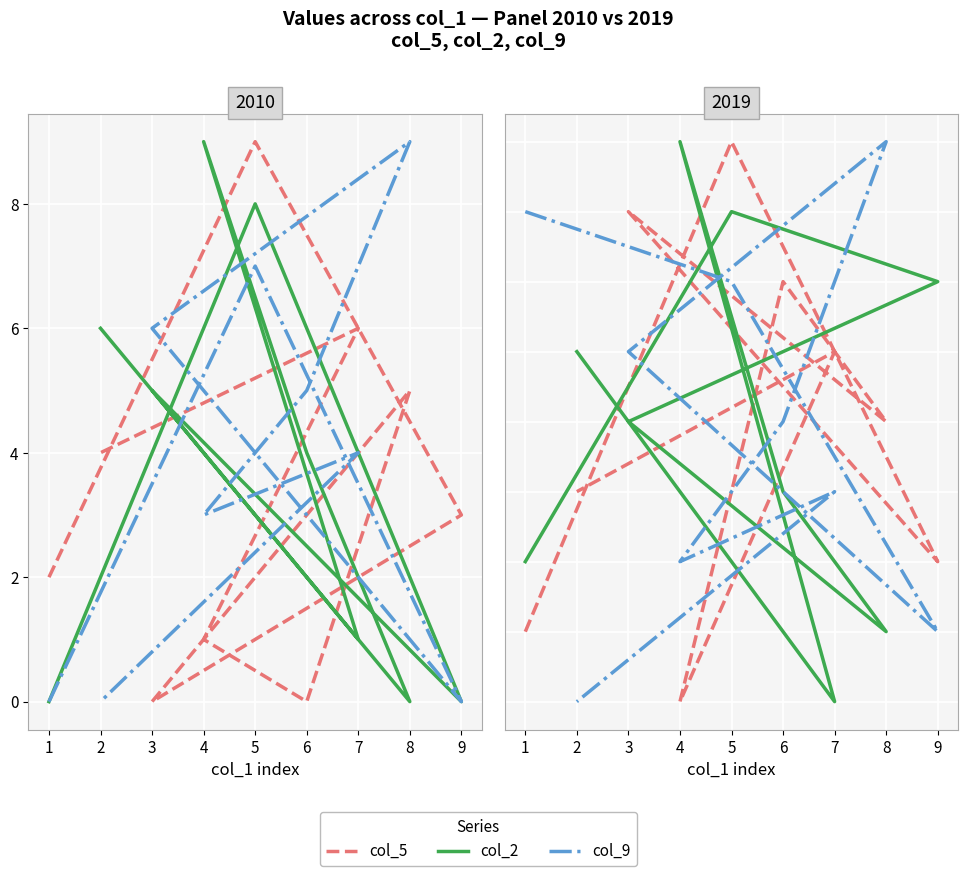

How many values in the col_9 series are below 5?

4